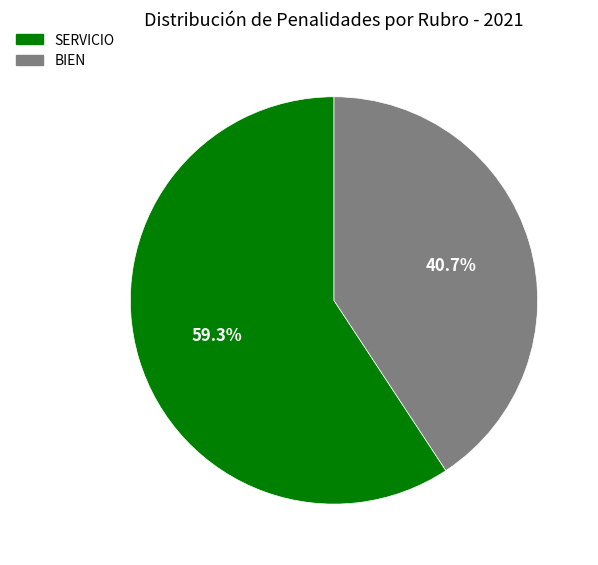

Is there any slice that represents more than half of the pie?

Yes